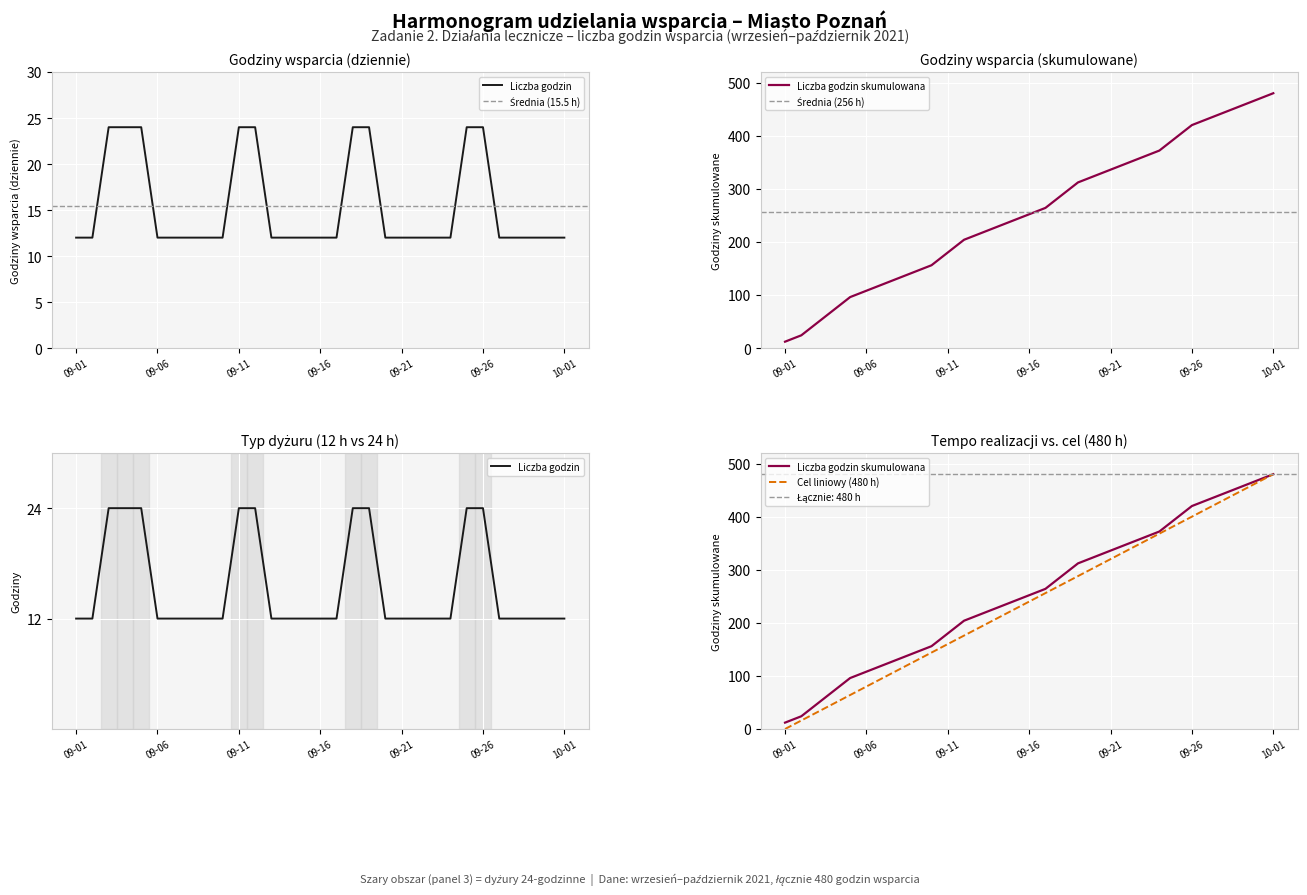

What is the maximum value shown in the chart?

24